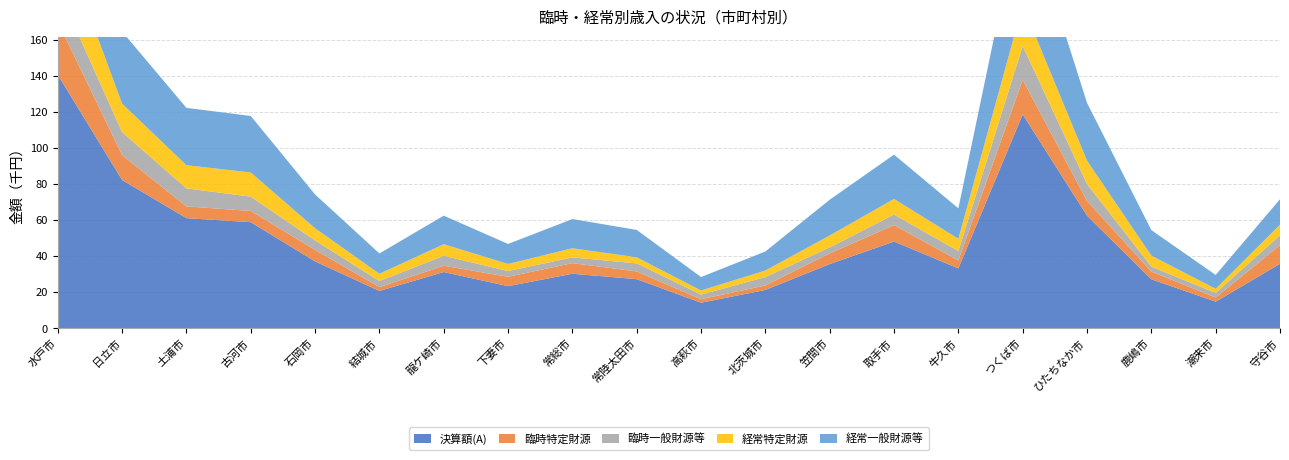

Reading left to right, list all the values displayed in this chart.

決算額(A): 140461271	82206423	61076073	58829165	37092747	20752557	31224289	23388562	30281881	27272659	14229006	21305861	35639315	48124278	33247825	118539756	62464135	27223075	14811289	35773339
臨時特定財源: 29292105	13787197	6515836	6221975	6427877	2114164	3482541	5209418	5864191	4287977	1933387	2500635	5896922	9093737	4436107	19161845	8187659	4248957	2294926	10335263
臨時一般財源等: 18320326	12742422	9955610	7923116	5205974	3375837	5521725	3193542	3179776	4455074	2559572	4643596	3326821	5863561	5155181	18719077	9356632	2753346	2541539	5468306
経常特定財源: 32784194	15748846	12854757	13382411	6753621	4016862	6413747	3901918	5076846	3371841	2287690	3615871	6607825	8638454	6806292	22620688	12881654	6106292	2285273	5884240
経常一般財源等: 60064646	39927958	31749870	31301663	18705275	11245694	15806276	11083684	16161068	15157767	7448357	10545759	19807747	24528526	16850245	58038146	32038190	14114480	7689551	14085530